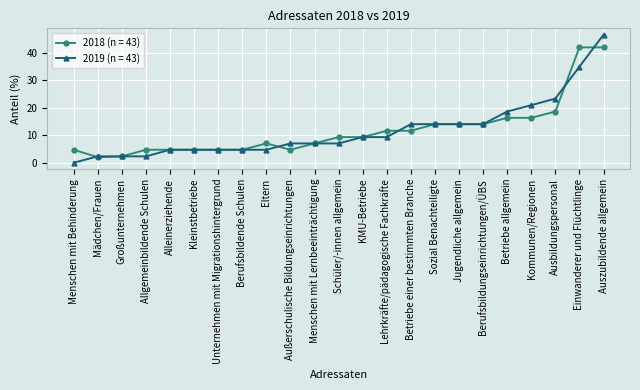

What is the difference between the maximum and minimum values in the 2019 (n = 43) series?

46.5